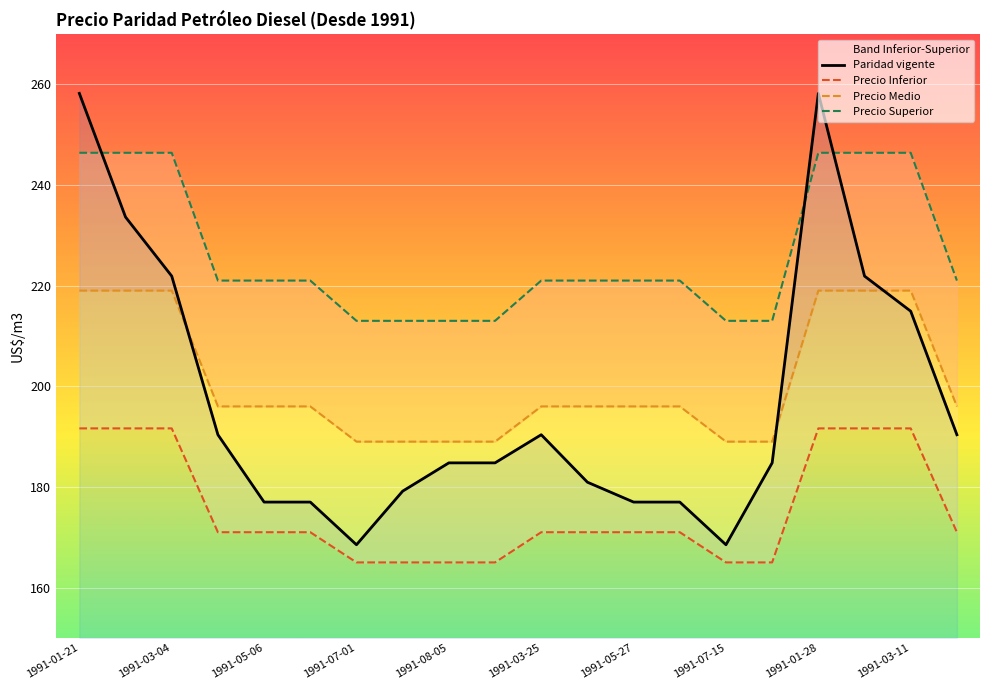

How many times do Paridad vigente and Precio Medio cross each other?

3